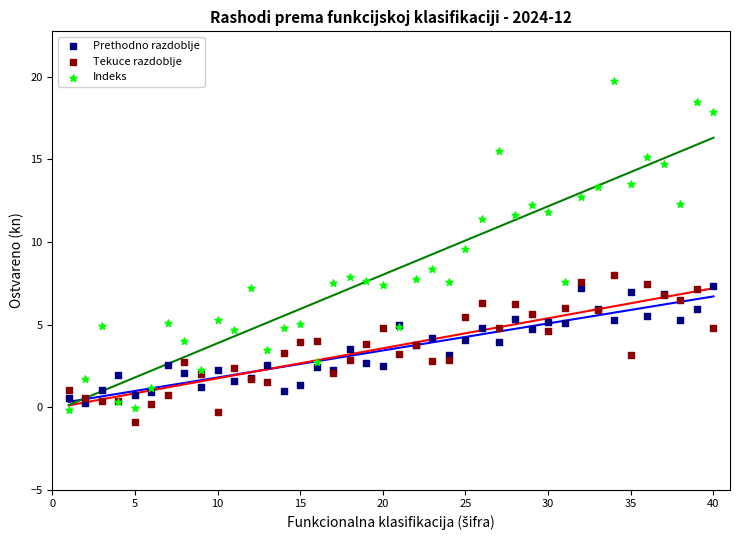

Which series reaches the minimum Y coordinate?

Tekuce razdoblje